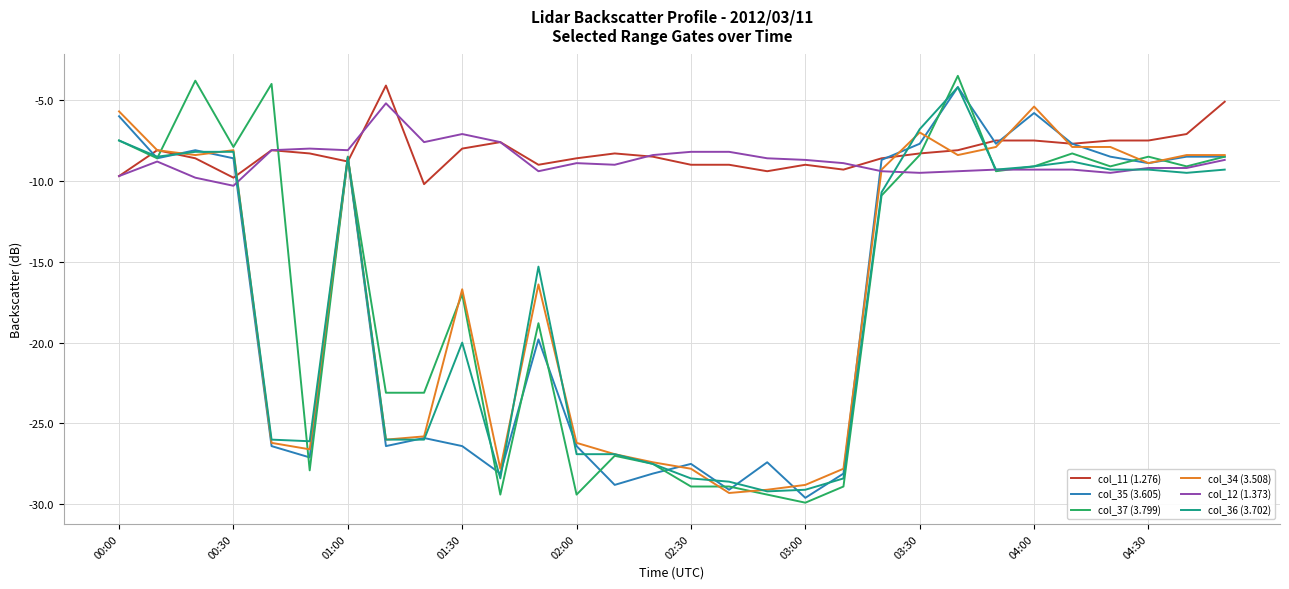

Which series has the widest spread of values?

col_37 (3.799)